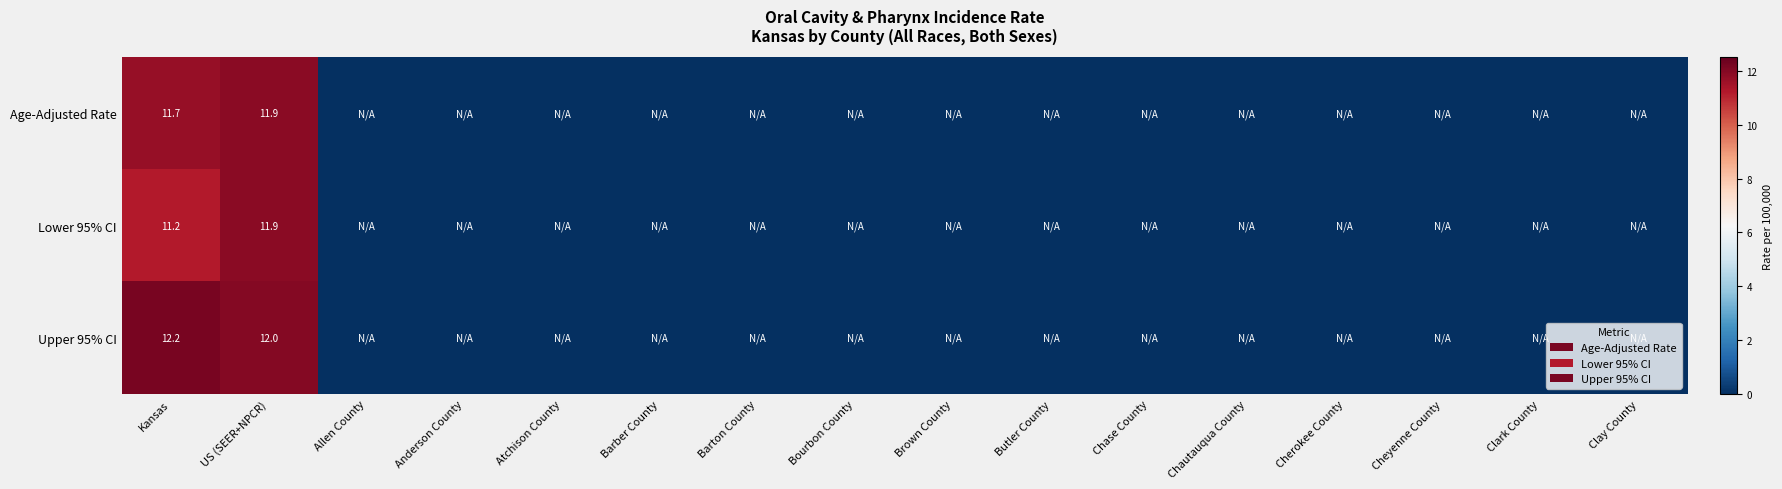

True or false: Lower 95% CI has a value of 19.8 at Kansas.

False